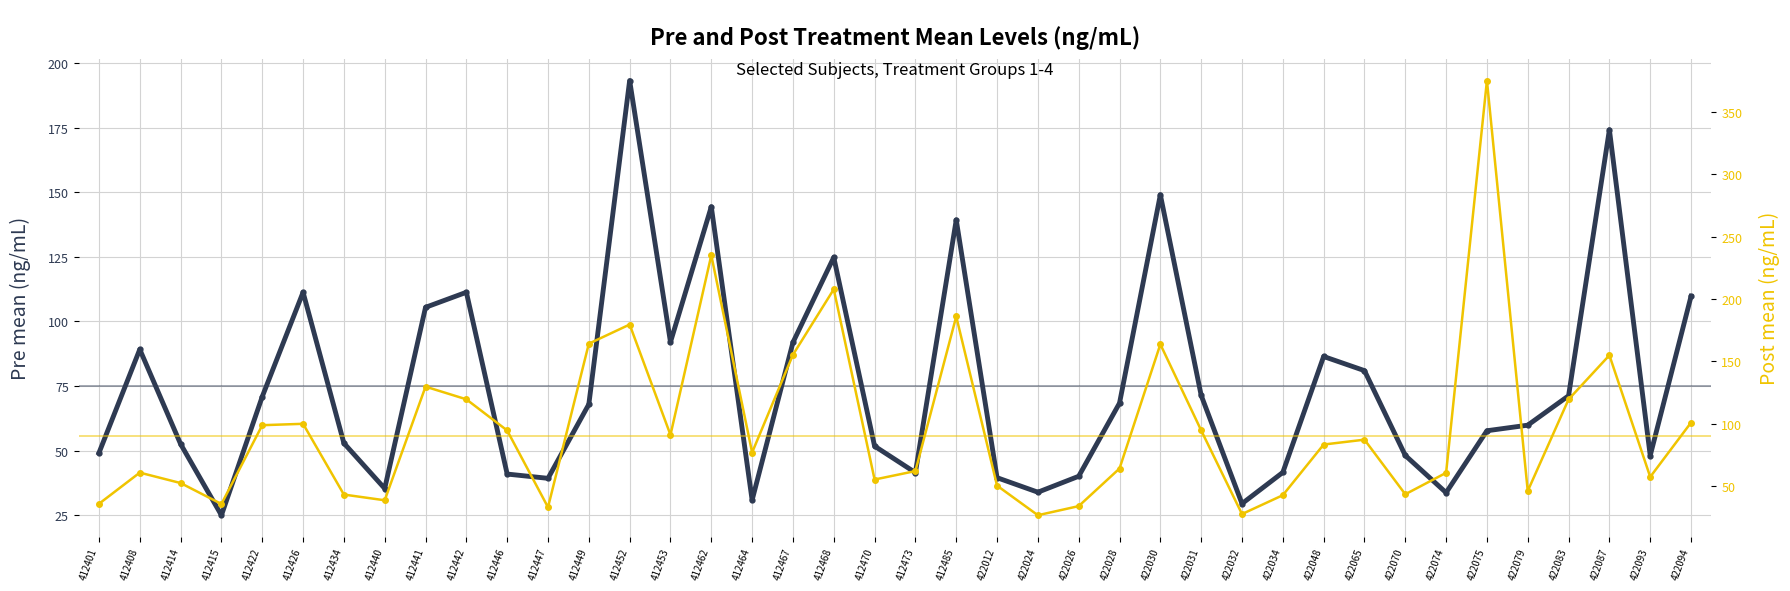

At which label does Pre mean (ng/mL) reach its minimum?

412415